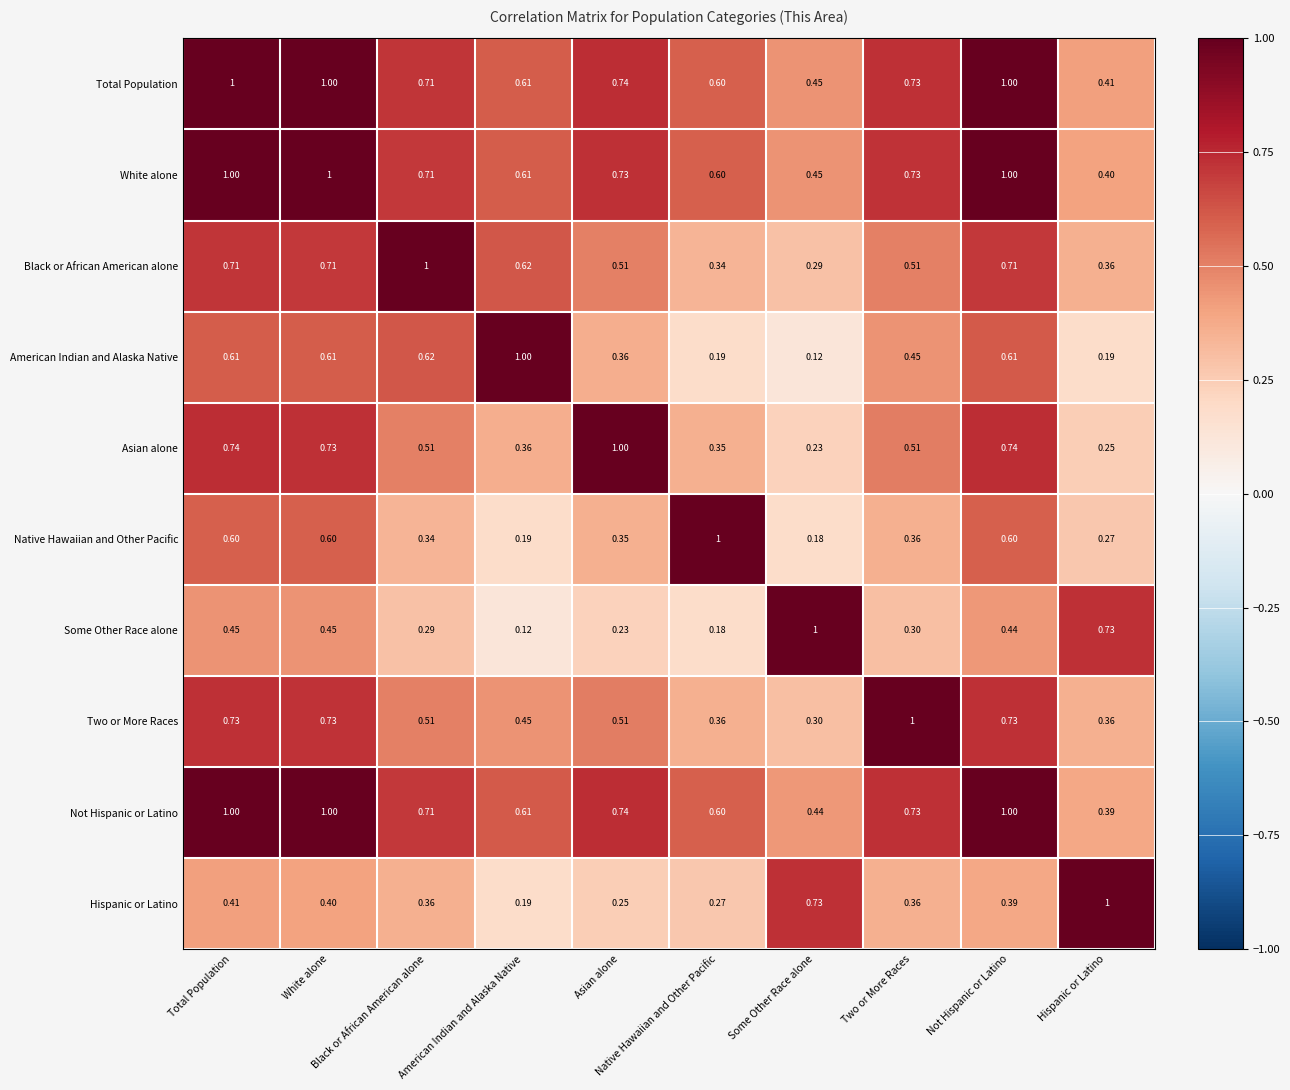

How many distinct data groups are displayed?

10